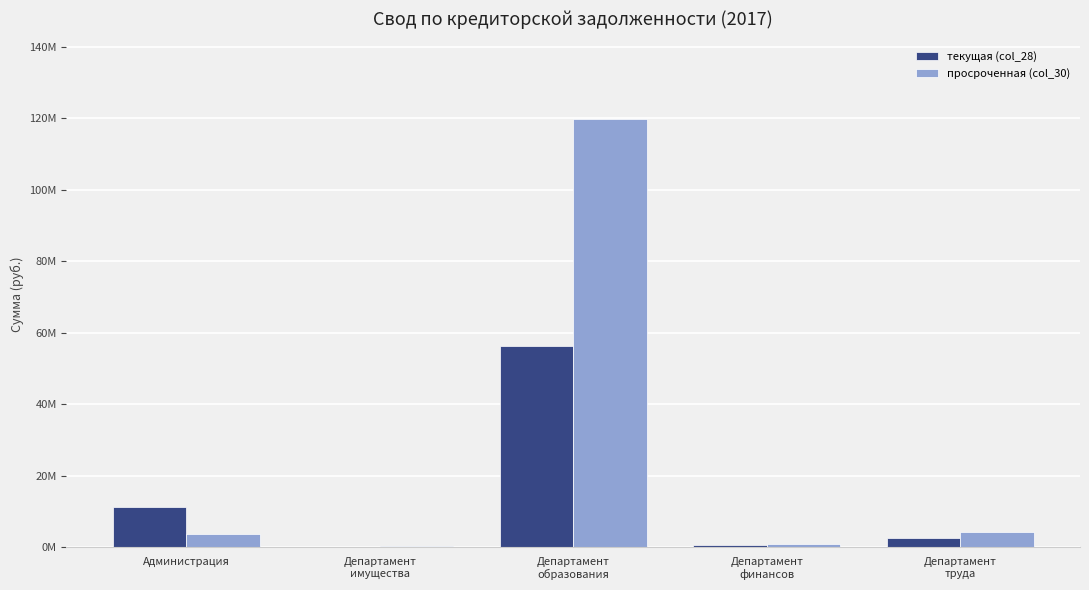

What position from the right is Администрация?

5